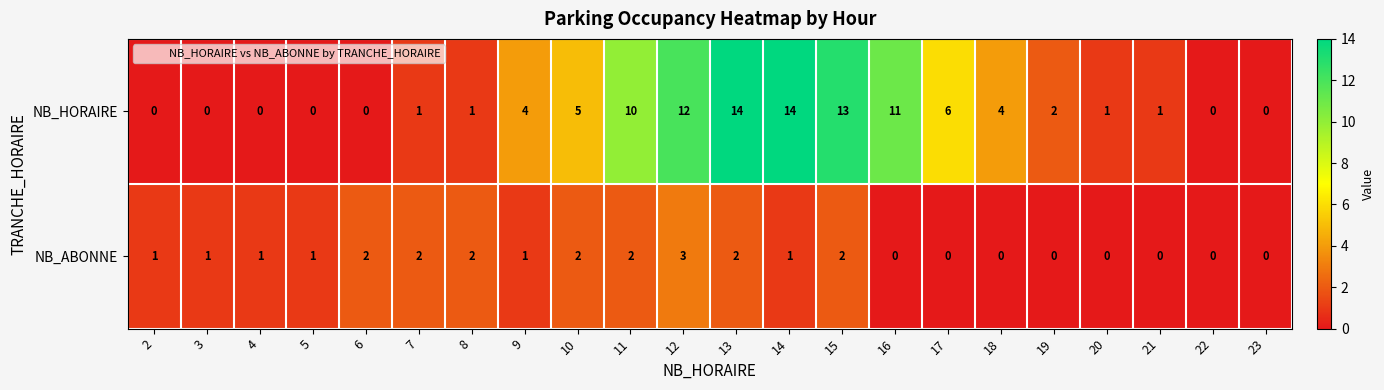

The value of NB_ABONNE at 20 is 0. True or false?

True